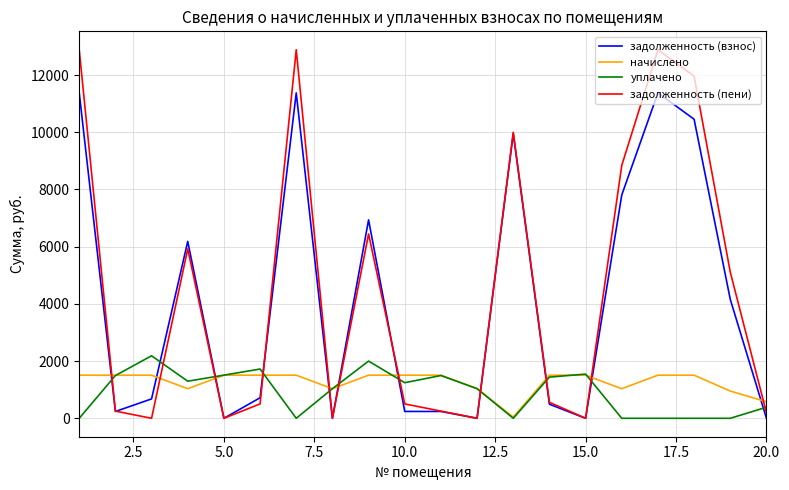

Which series has the widest spread of values?

задолженность (пени)